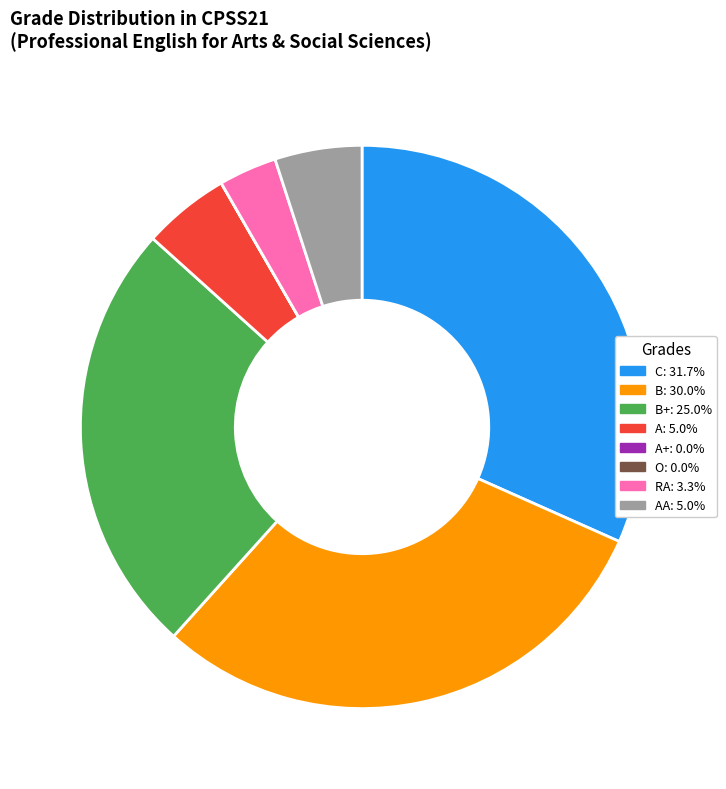

Does B: 30.0% represent more than half of the total?

No